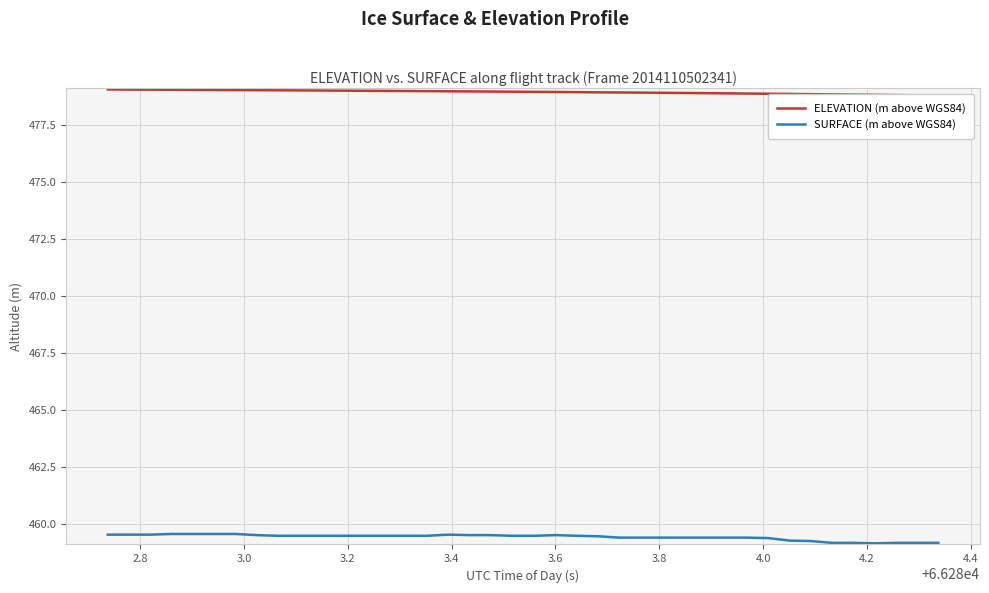

True or false: SURFACE (m above WGS84) and ELEVATION (m above WGS84) intersect in this chart.

False